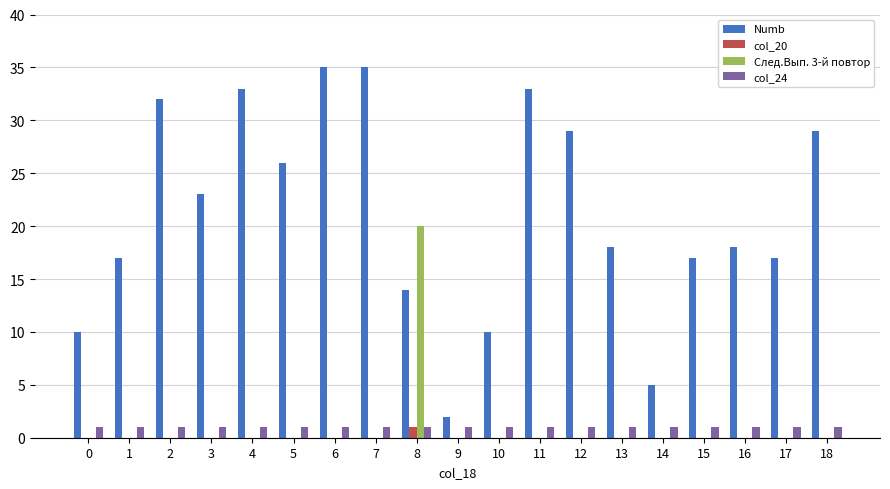

Is the value of col_24 at 12 greater than the value of Numb at 9?

No